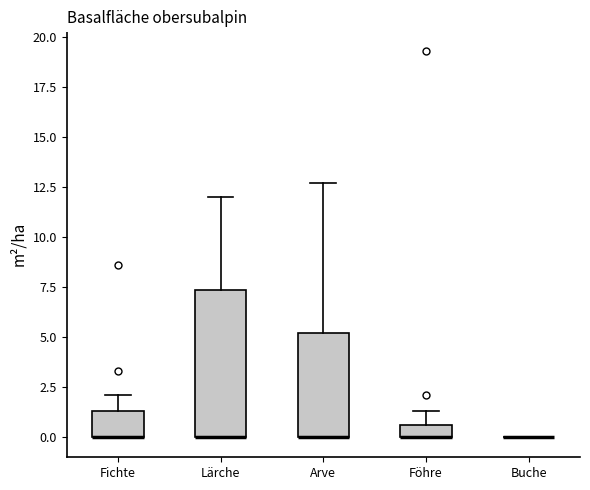

Where is the upper edge of the box for Föhre on the y-axis? The values are not printed on the chart, so give them approximately, as read against the axis.

0.5